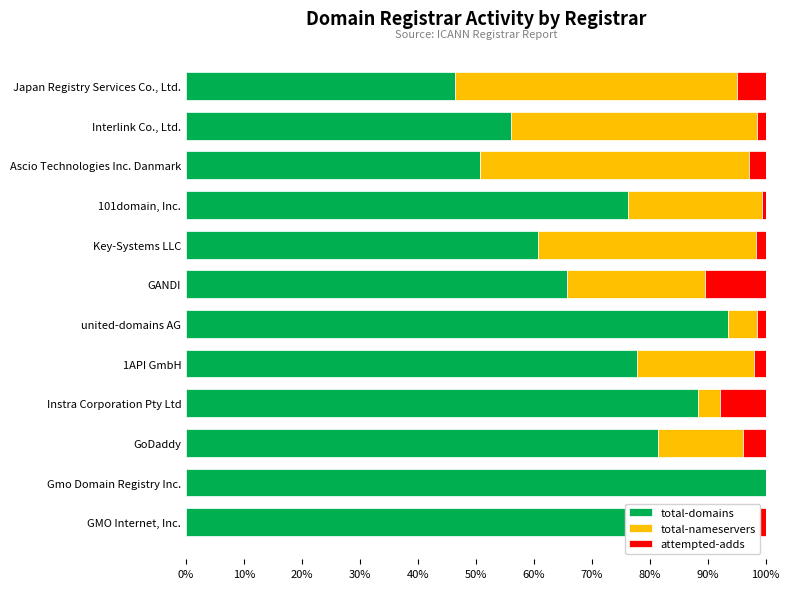

What is the total value across all series at Ascio Technologies Inc. Danmark?

100.0